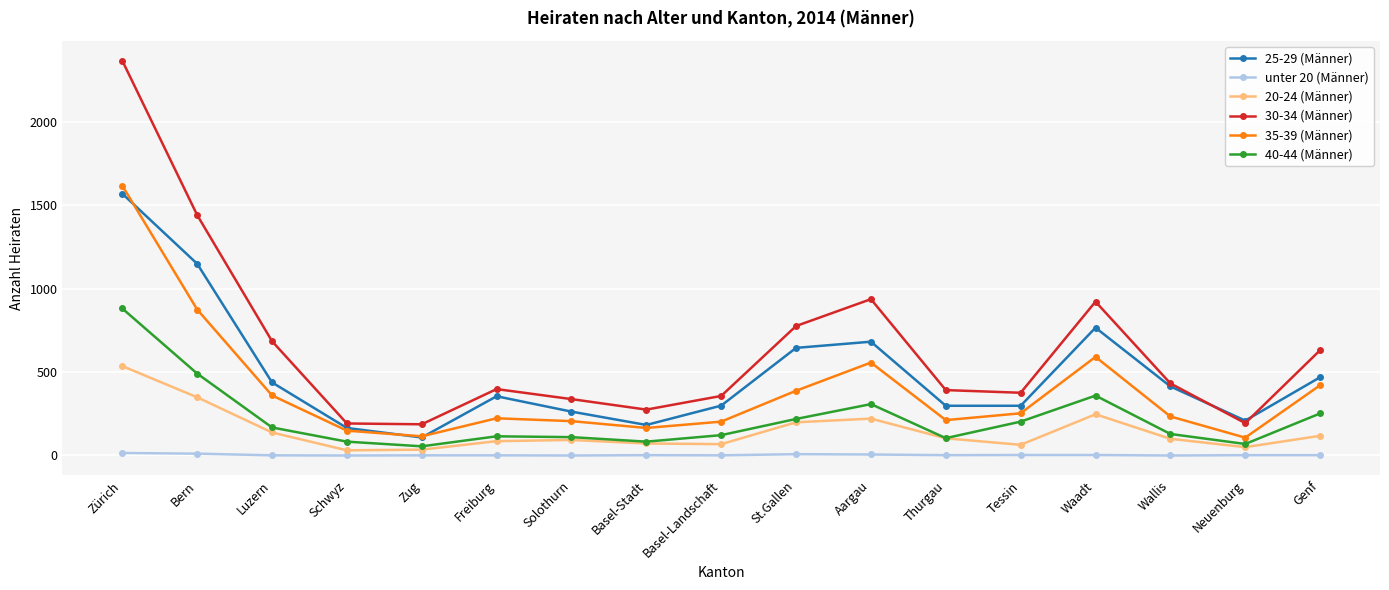

At which label does 35-39 (Männer) first exceed 234?

Zürich